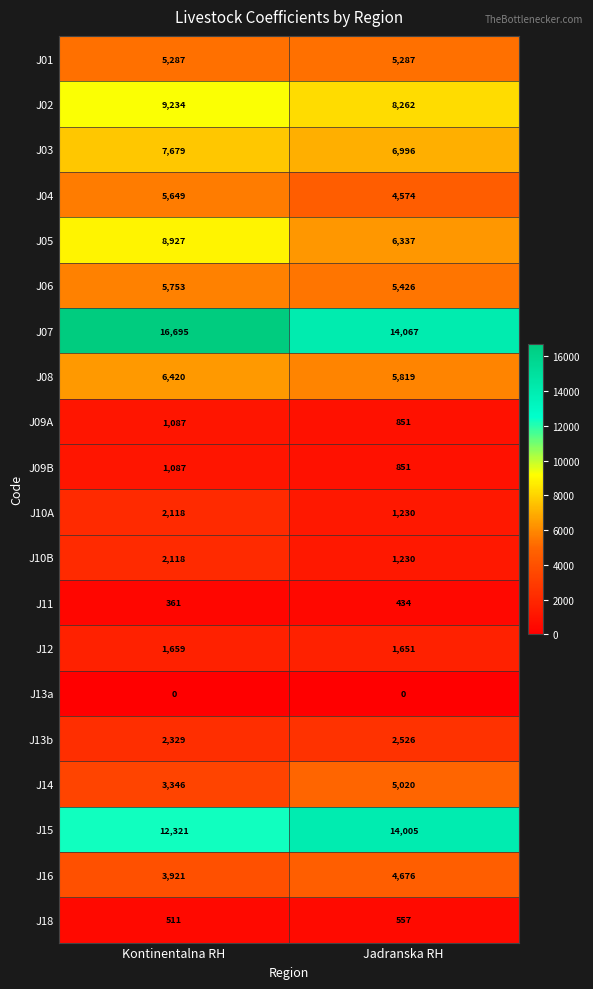

Between Kontinentalna RH and Jadranska RH, which series saw the biggest shift?

J07